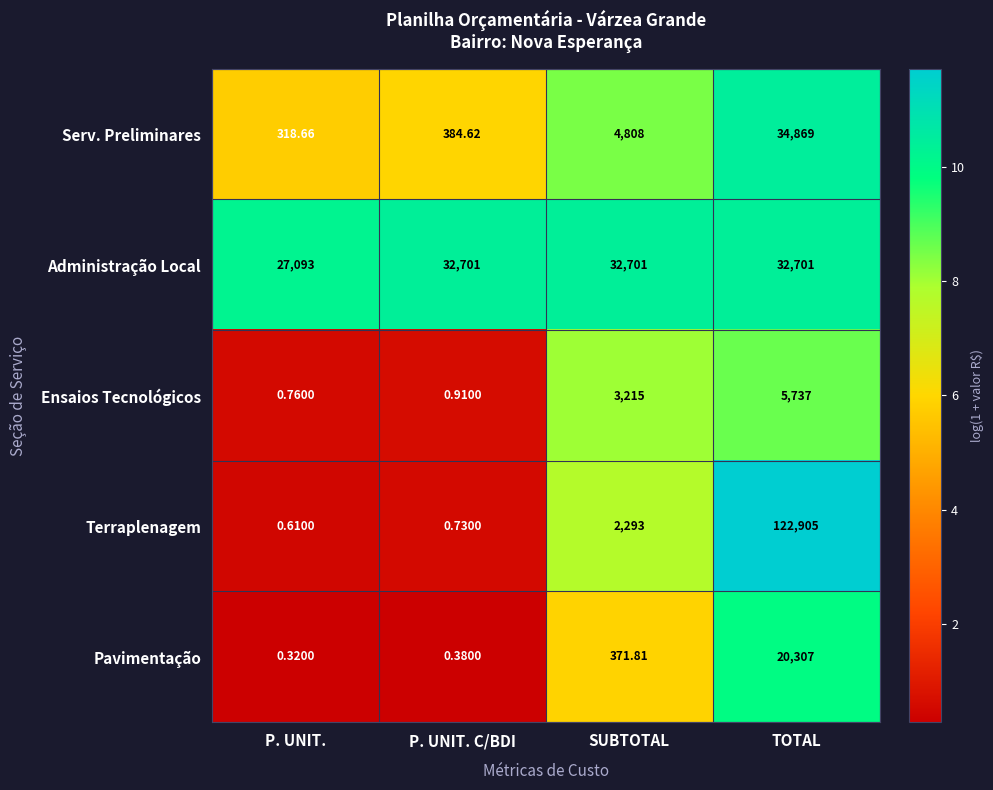

List the series in order of their peak value, highest first.

Terraplenagem, Serv. Preliminares, Administração Local, Pavimentação, Ensaios Tecnológicos